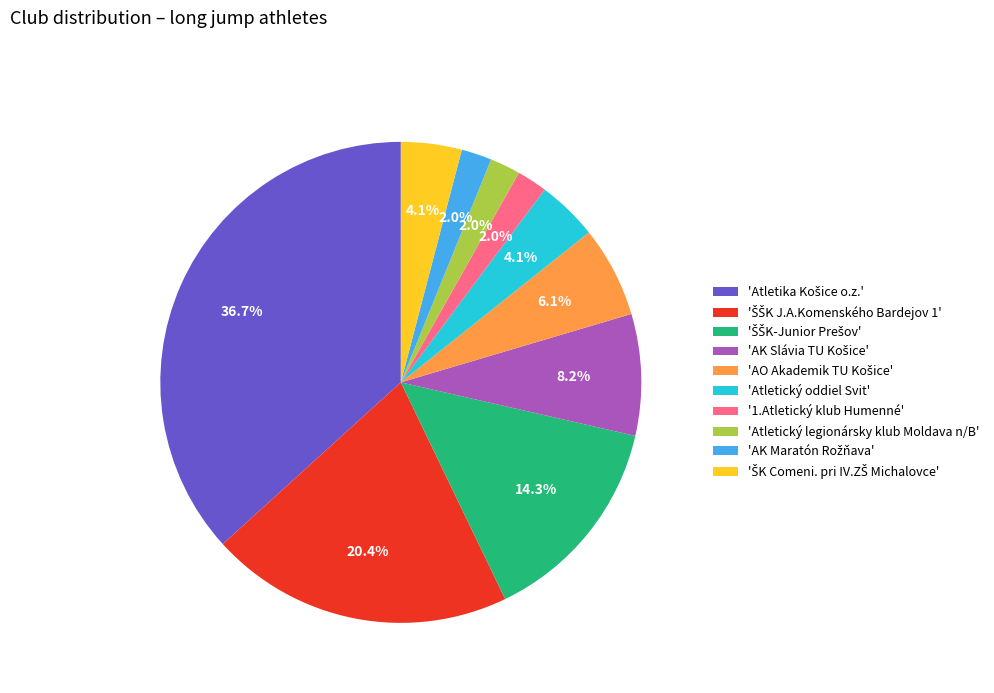

Is the sum of 'Atletický legionársky klub Moldava n/B' and '1.Atletický klub Humenné' greater than half?

No